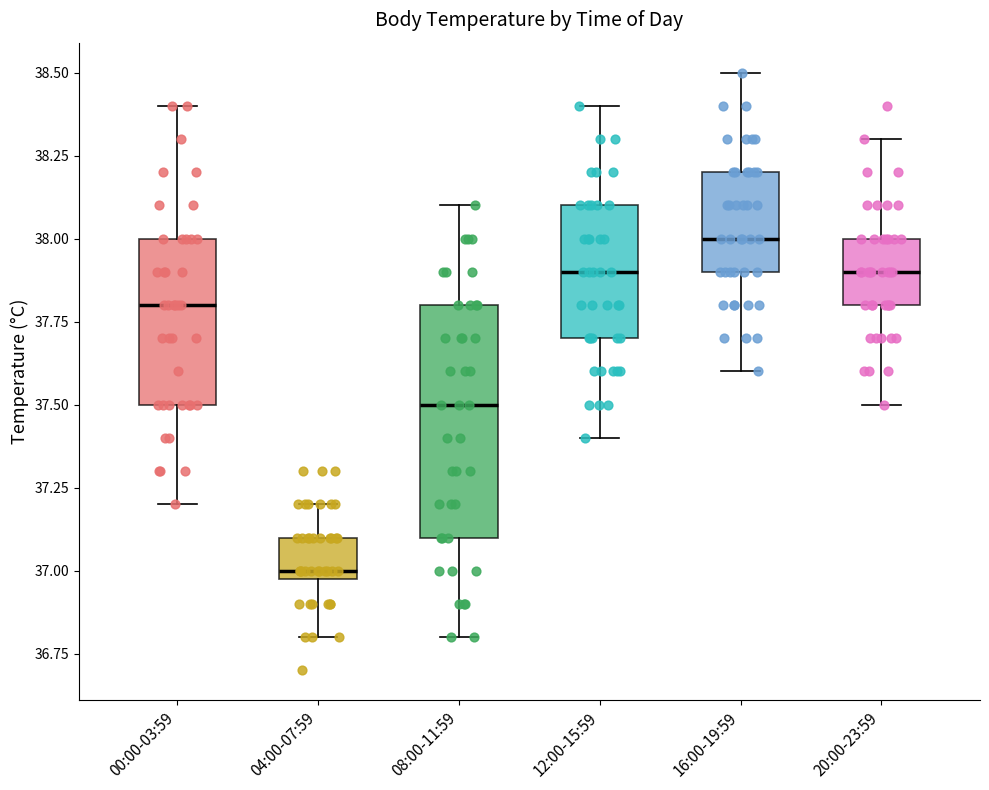

Reading left to right, transcribe this box plot: for each box, give where its median line is, the range the box spans, and where its two whiskers end, as read against the y-axis. The values are not printed on the chart, so give them approximately, as read against the axis.

00:00-03:59: median 37.8, box 37.5 to 38.0, whiskers 37.2 to 38.4
04:00-07:59: median 37.0 (just above the box's lower edge), box 37.0 to 37.1, whiskers 36.8 to 37.2
08:00-11:59: median 37.5, box 37.1 to 37.8, whiskers 36.8 to 38.1
12:00-15:59: median 37.9, box 37.7 to 38.1, whiskers 37.4 to 38.4
16:00-19:59: median 38.0, box 37.9 to 38.2, whiskers 37.6 to 38.5
20:00-23:59: median 37.9, box 37.8 to 38.0, whiskers 37.5 to 38.3